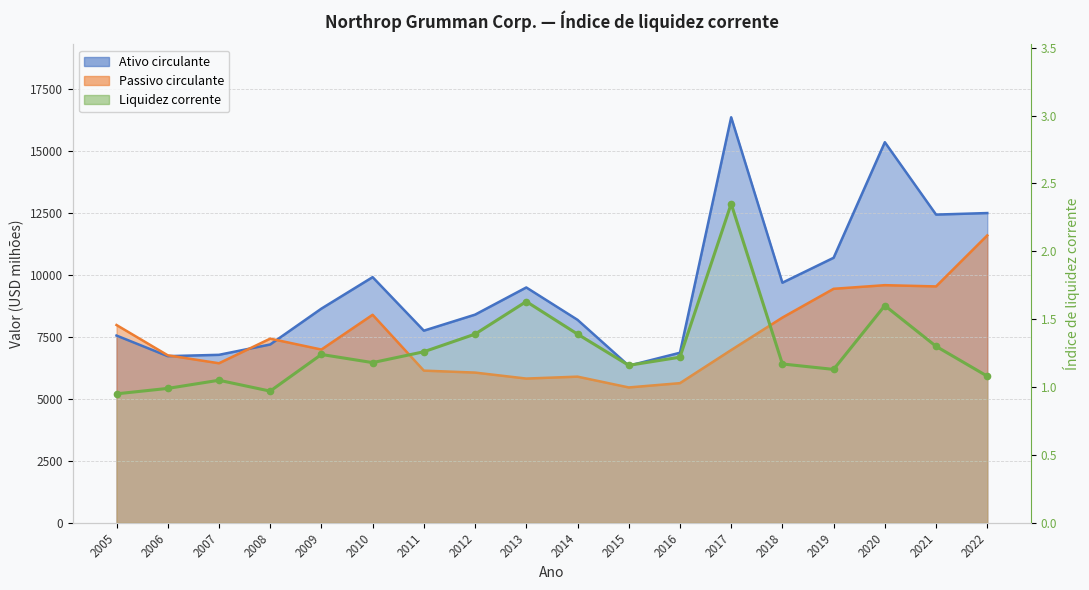

The chart shows a value of 0.6 at 2019. True or false?

False